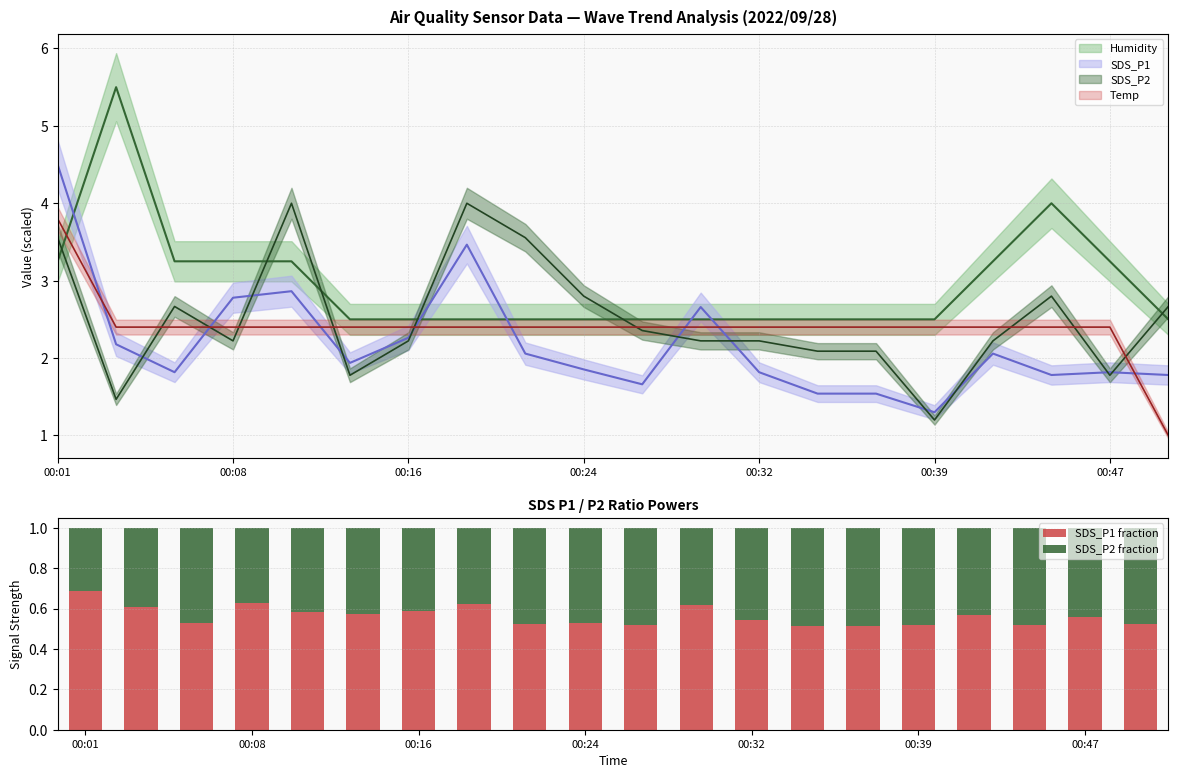

True or false: SDS_P1 fraction has a value of 0.3 at 00:39.

False